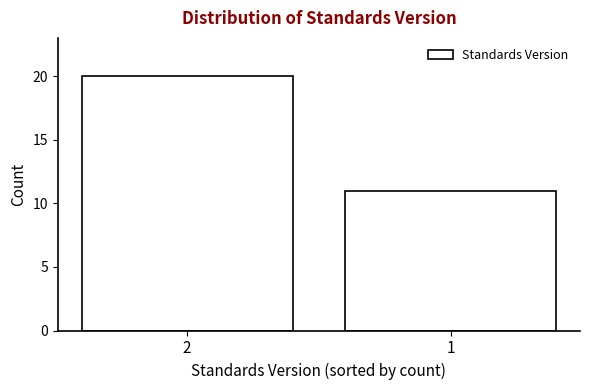

Reading left to right, what are all the values shown in this chart?

20	11